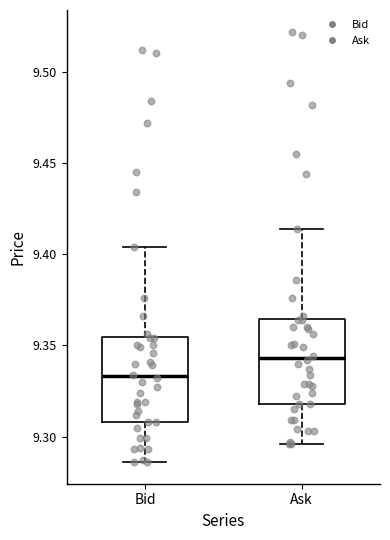

Which box has the highest median line?

Ask